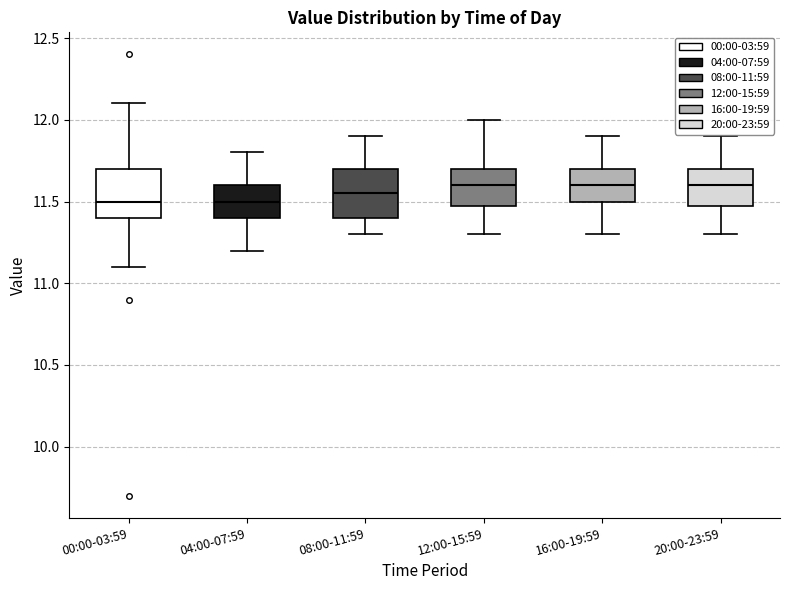

Reading left to right, transcribe this box plot: for each box, give where its median line is, the range the box spans, and where its two whiskers end, as read against the y-axis. The values are not printed on the chart, so give them approximately, as read against the axis.

00:00-03:59: median 11.50, box 11.40 to 11.70, whiskers 11.10 to 12.10
04:00-07:59: median 11.50, box 11.40 to 11.60, whiskers 11.20 to 11.80
08:00-11:59: median 11.55, box 11.40 to 11.70, whiskers 11.30 to 11.90
12:00-15:59: median 11.60, box 11.50 to 11.70, whiskers 11.30 to 12.00
16:00-19:59: median 11.60, box 11.50 to 11.70, whiskers 11.30 to 11.90
20:00-23:59: median 11.60, box 11.50 to 11.70, whiskers 11.30 to 11.90